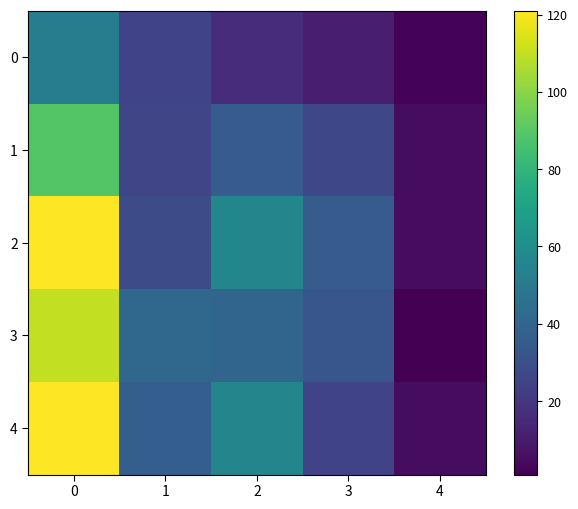

Which series has the largest total across all categories?

2